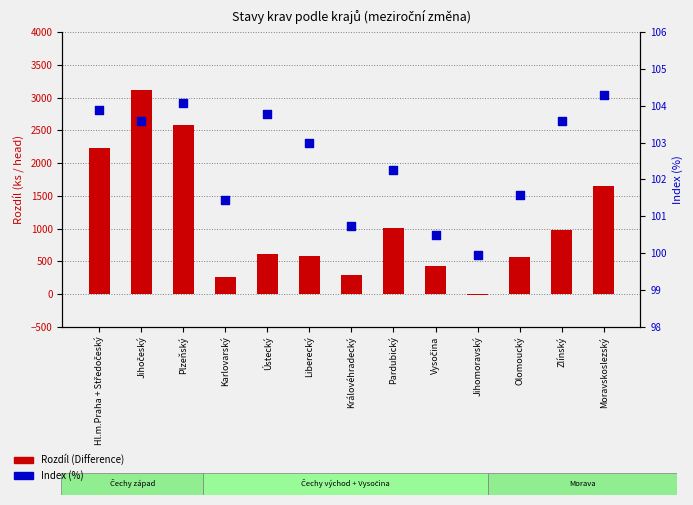

Which series contains the highest Y value?

Rozdíl (Difference)